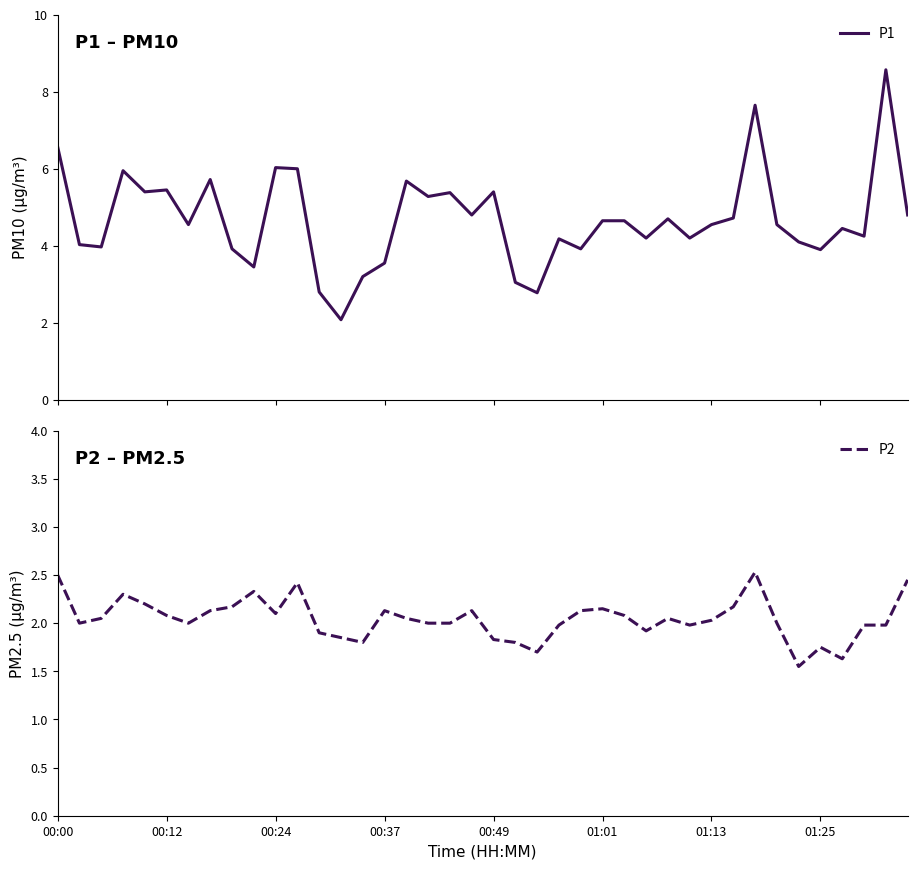

What is the lowest value of the P1 series?

2.1